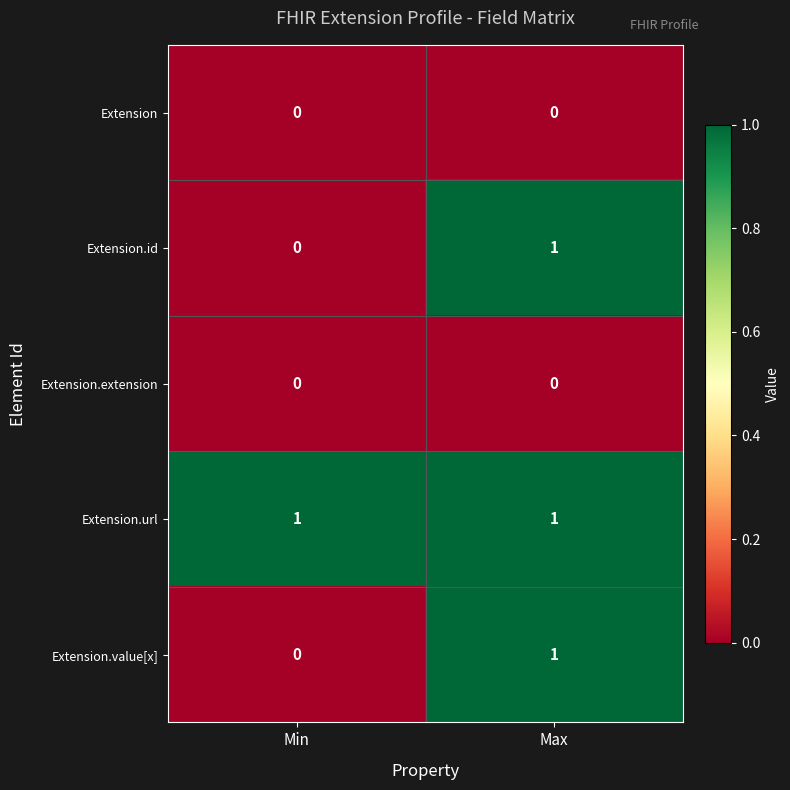

Rank the categories by Extension.value[x] value from highest to lowest.

Max, Min